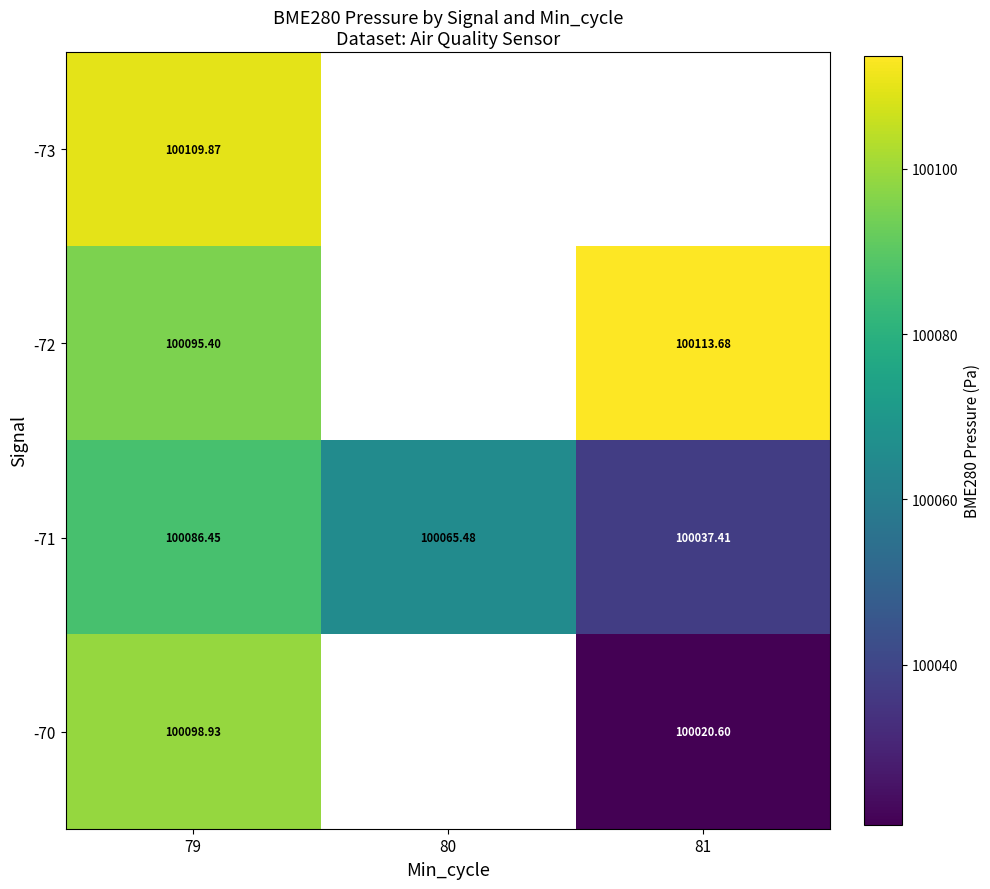

Which series changed the most between 79 and 80?

-71